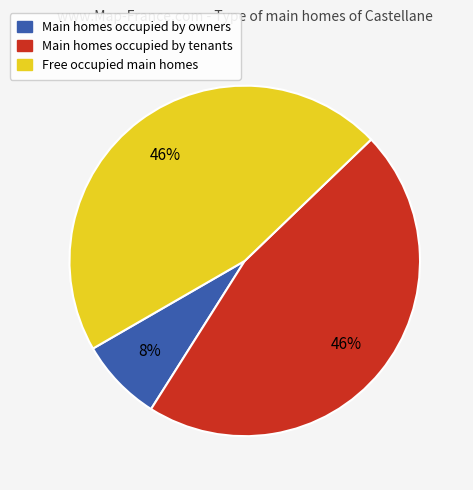

How many slices are in this pie chart?

3